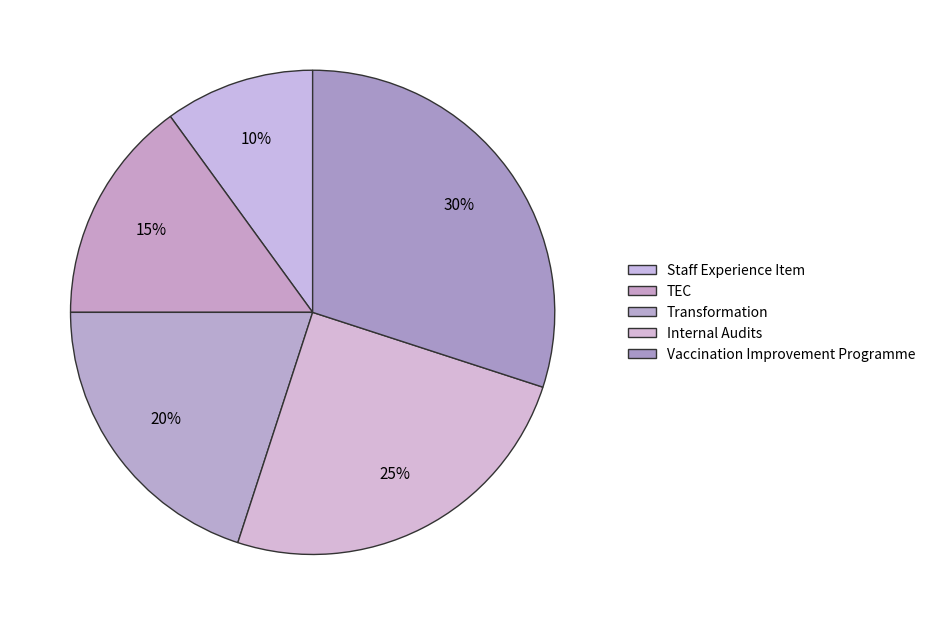

Between Vaccination Improvement Programme and Internal Audits, which is larger?

Vaccination Improvement Programme